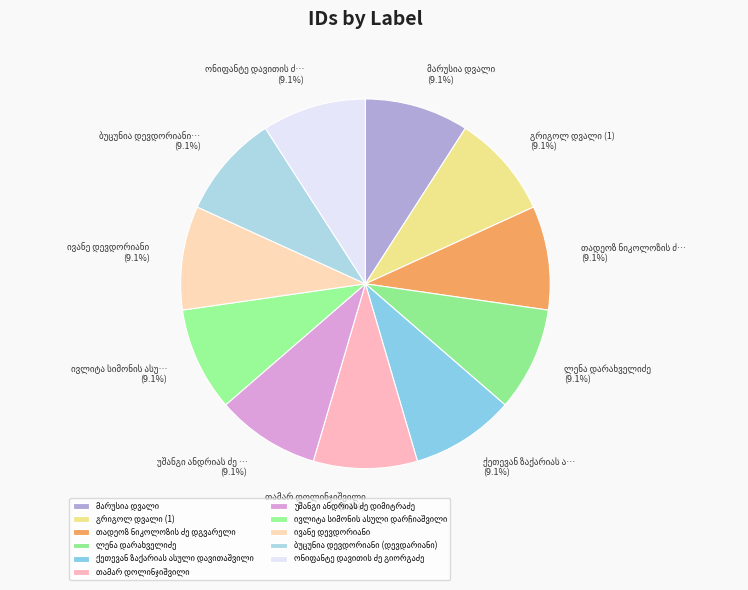

Which slice is the smallest?

ბუცუნია დევდორიანი (დევდარიანი)